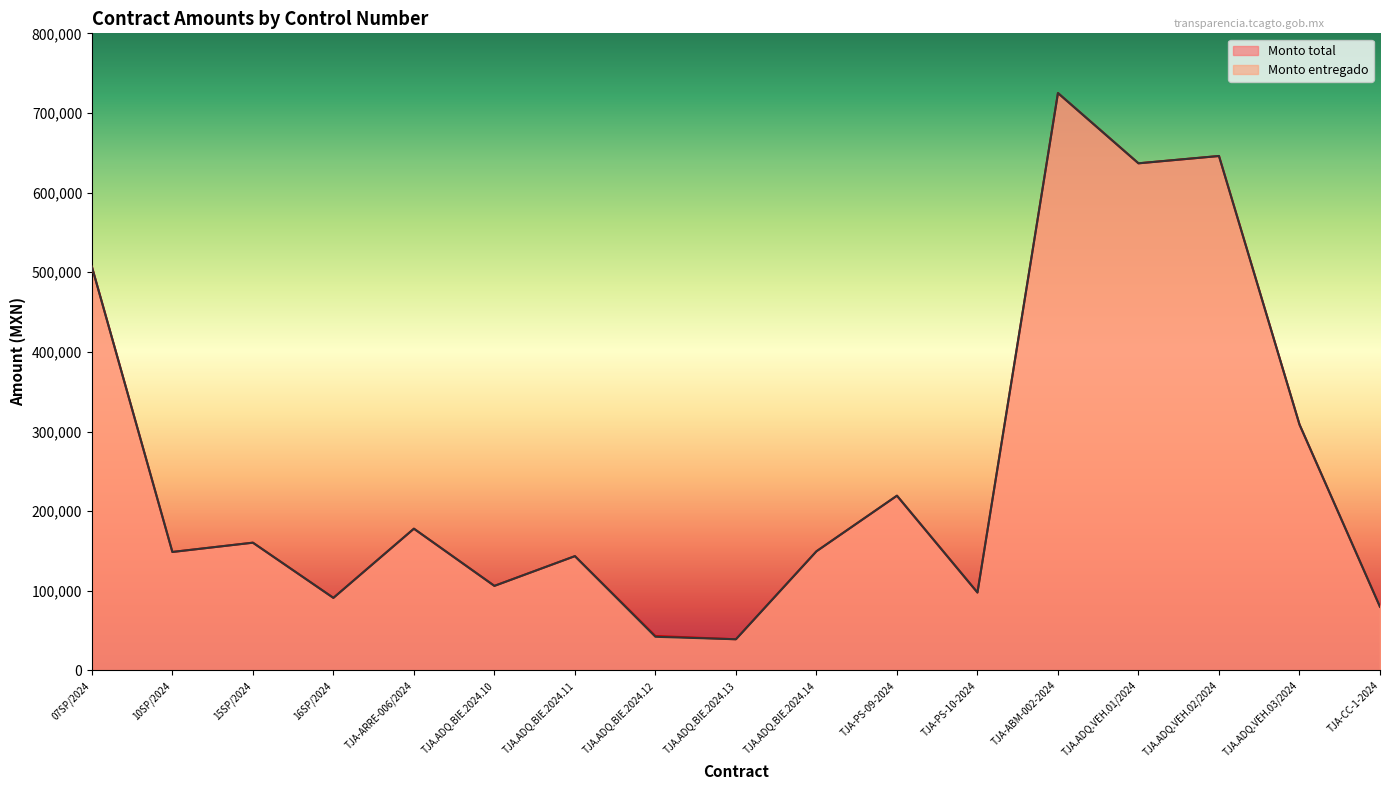

True or false: Monto total and Monto entregado intersect in this chart.

False